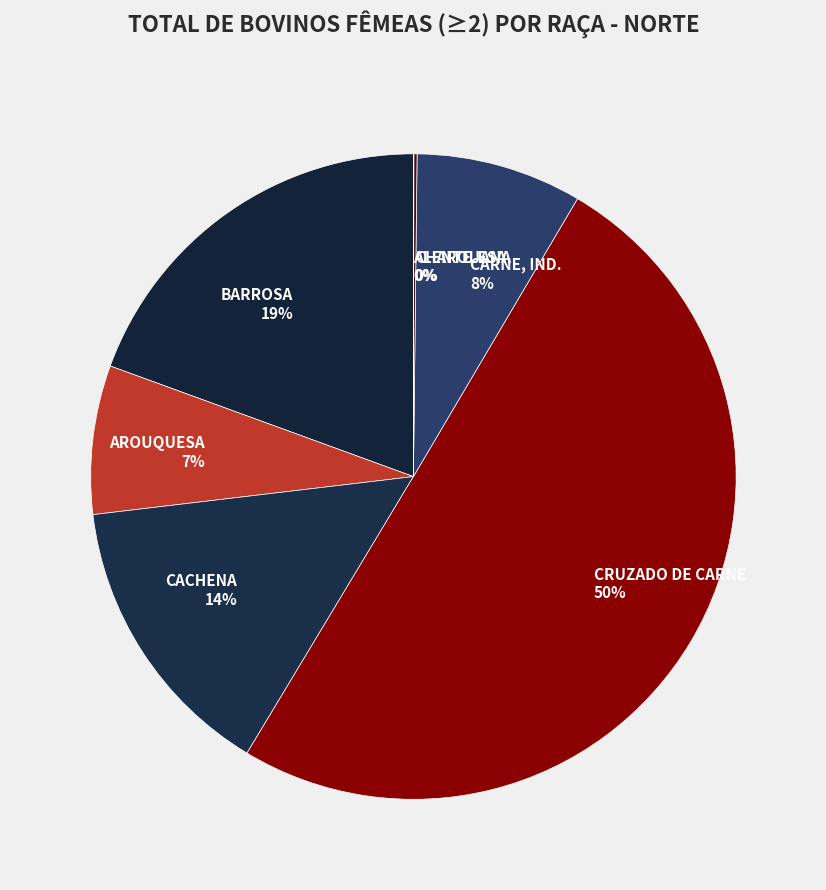

Which category has the biggest portion of the pie?

CRUZADO DE CARNE